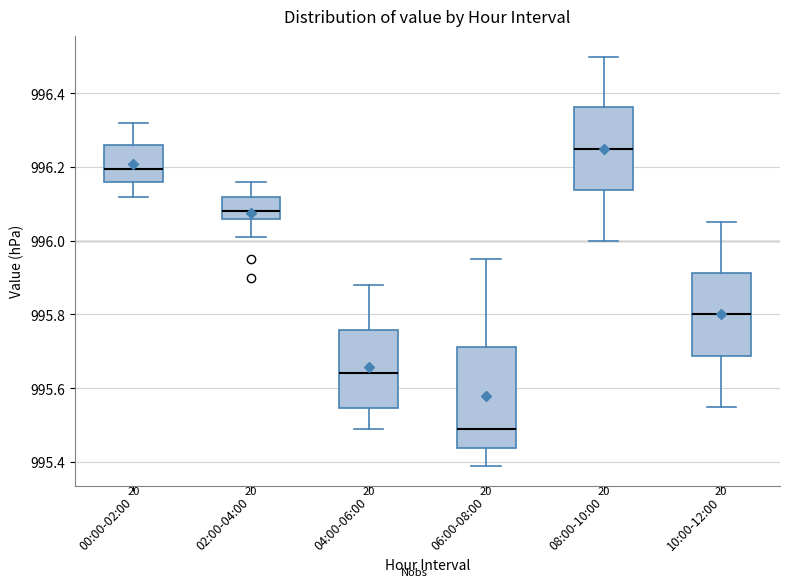

Which box's median line is the lowest?

06:00-08:00